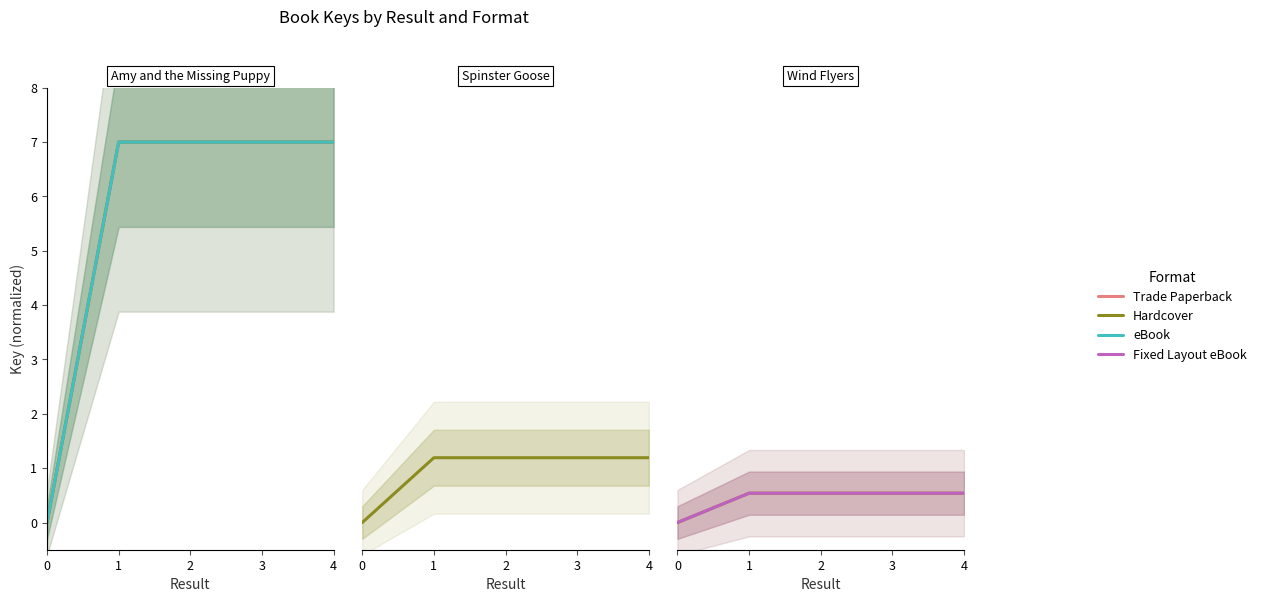

At which category is the sum across all series the highest?

1